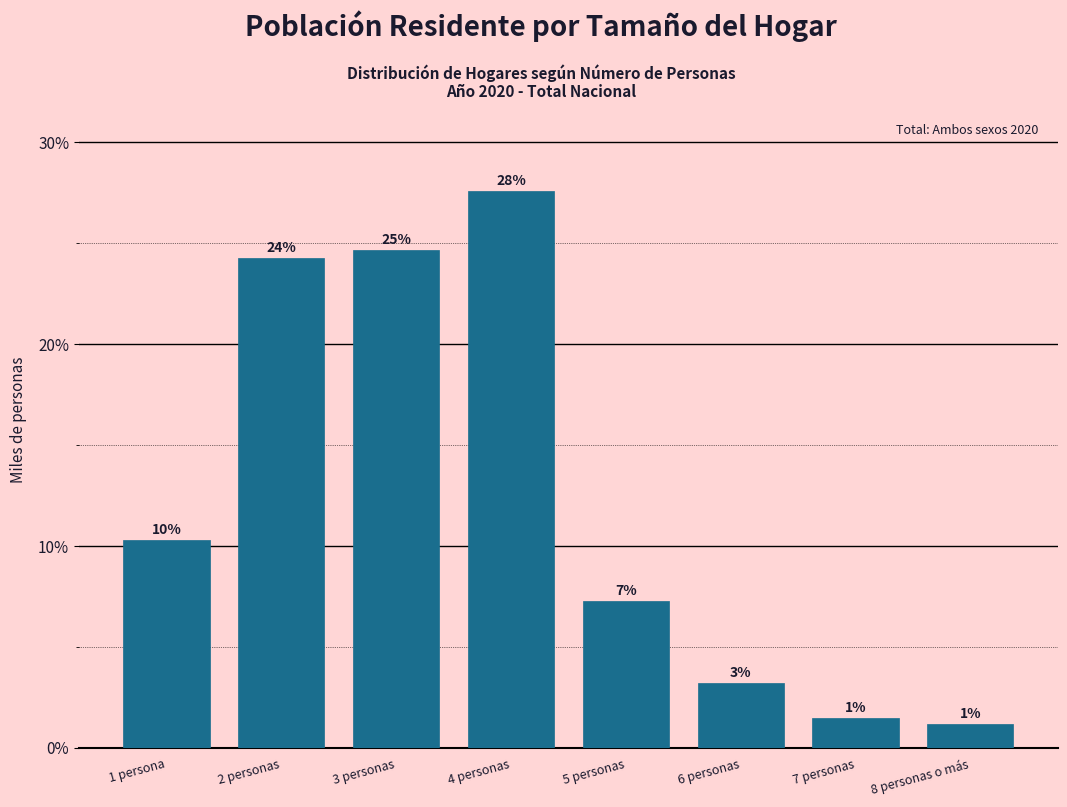

Are the bars horizontal?

No